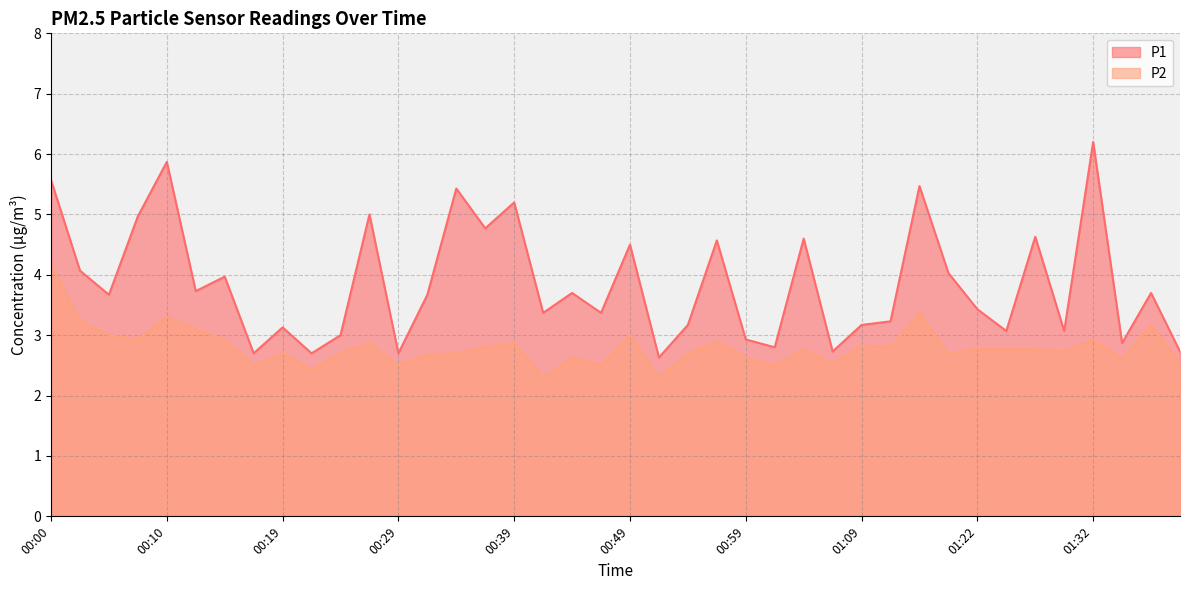

What is the sum of all P1 values?

154.1